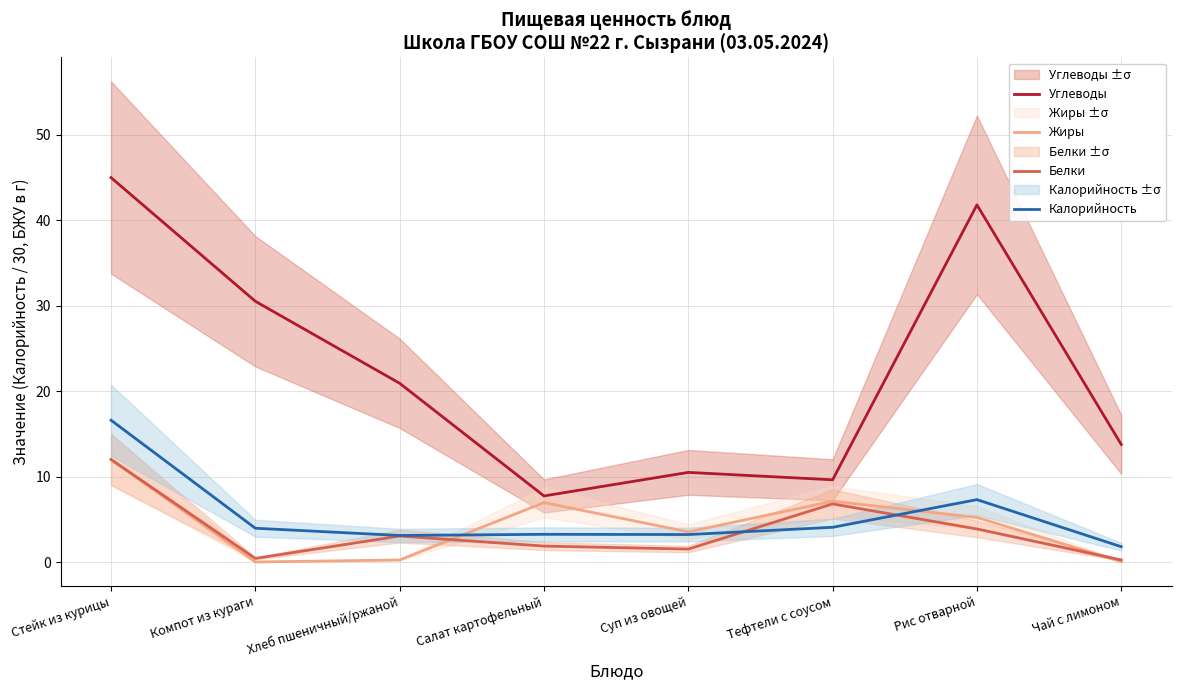

How many values in the Калорийность series exceed 3?

7